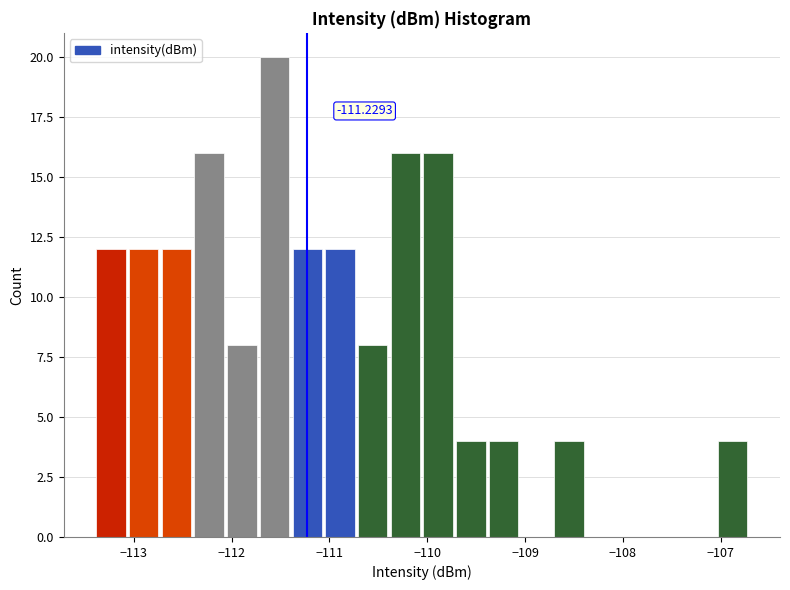

Read against the x-axis, roughly where is the centre of the tallest bar?

-111.6